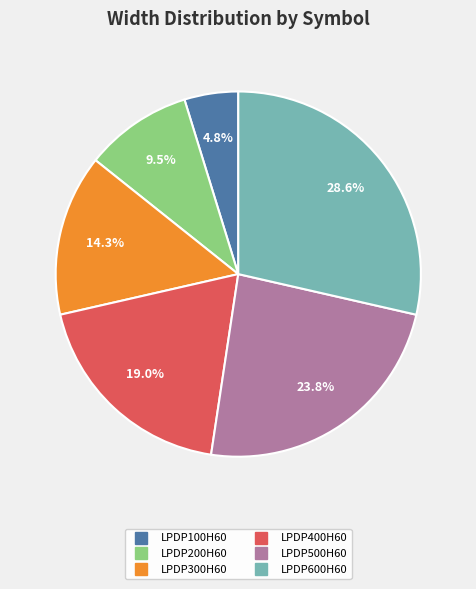

The LPDP100H60 slice represents 19% of the pie. True or false?

False